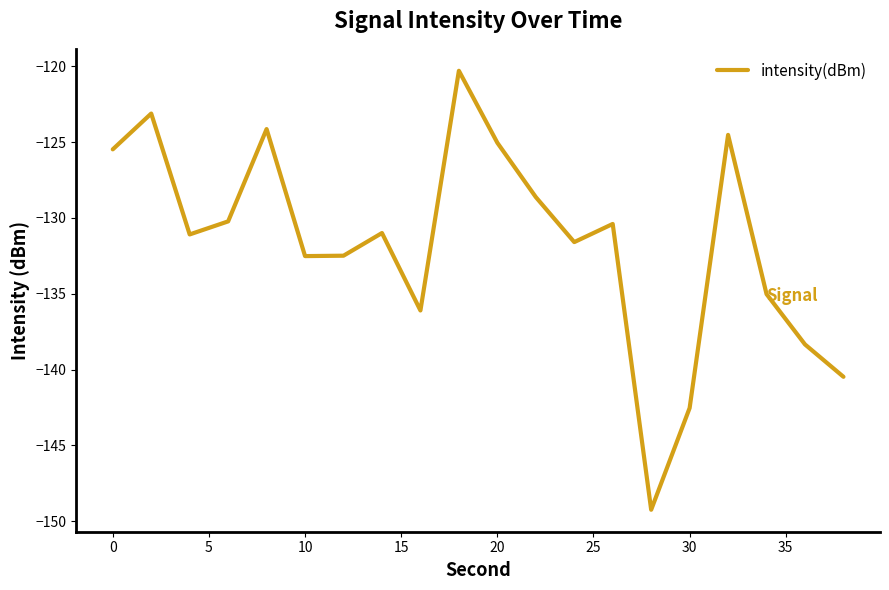

What is the minimum value shown in the chart?

-149.2